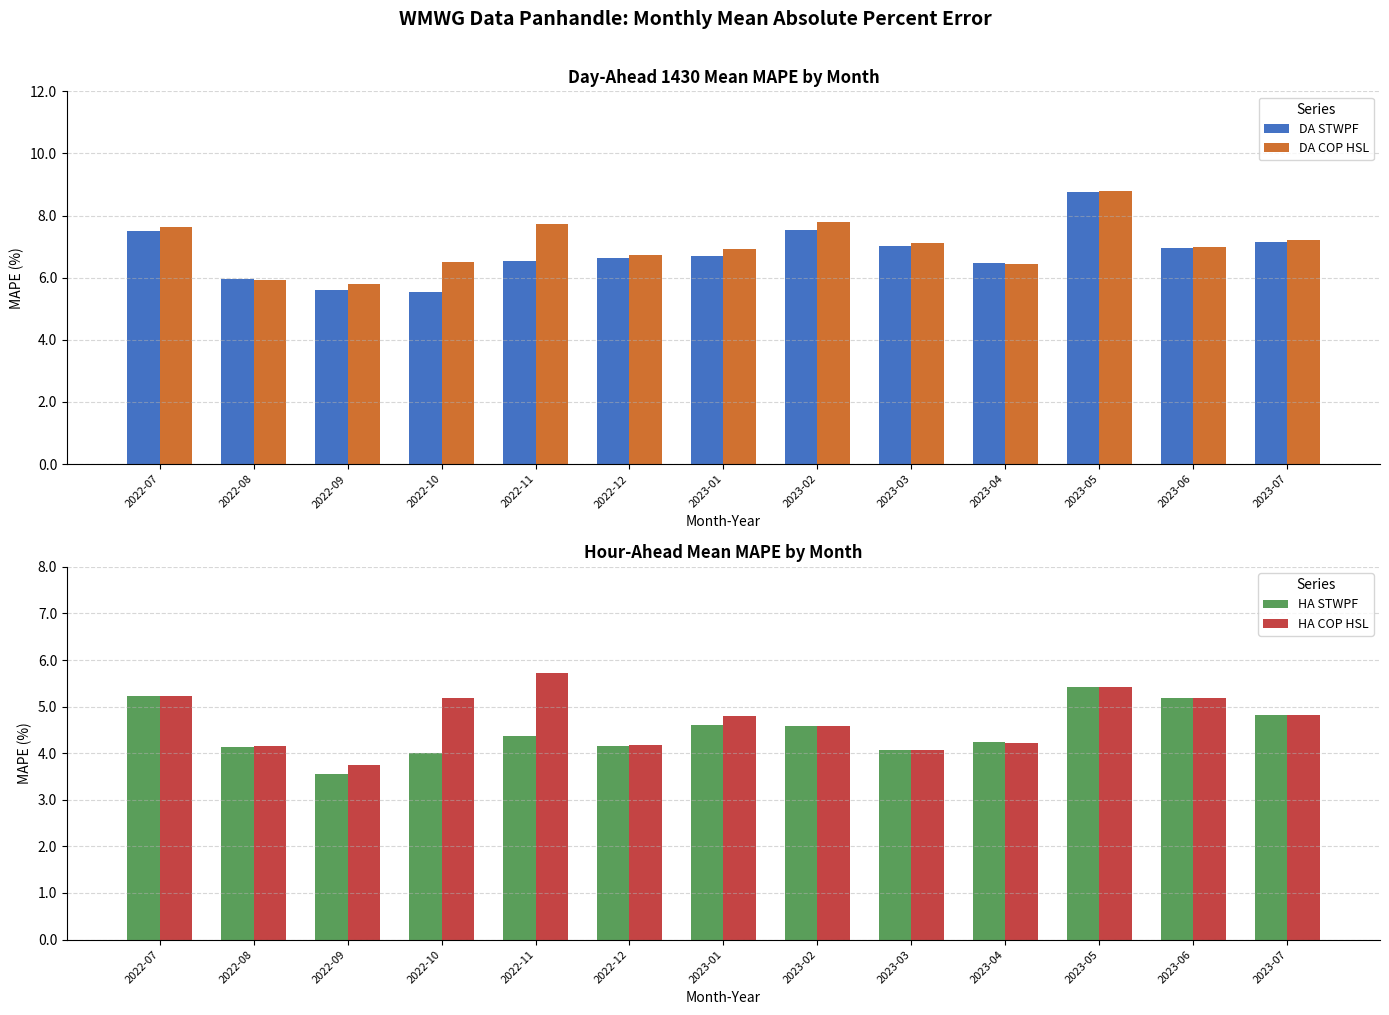

What is the label of the 9th bar from the right?

2022-11